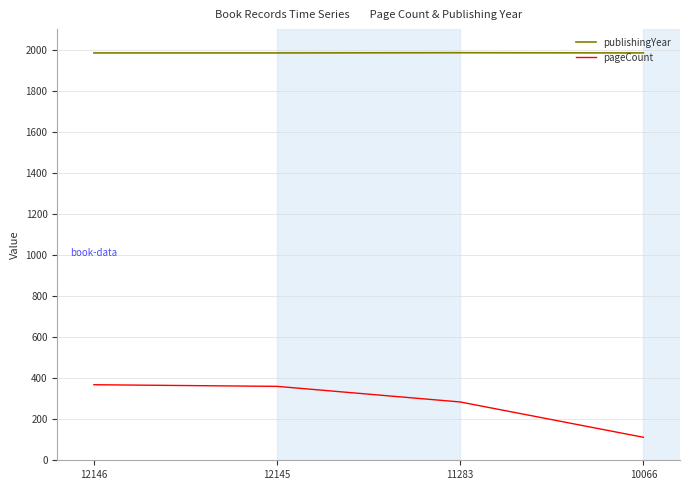

True or false: publishingYear and pageCount intersect in this chart.

False